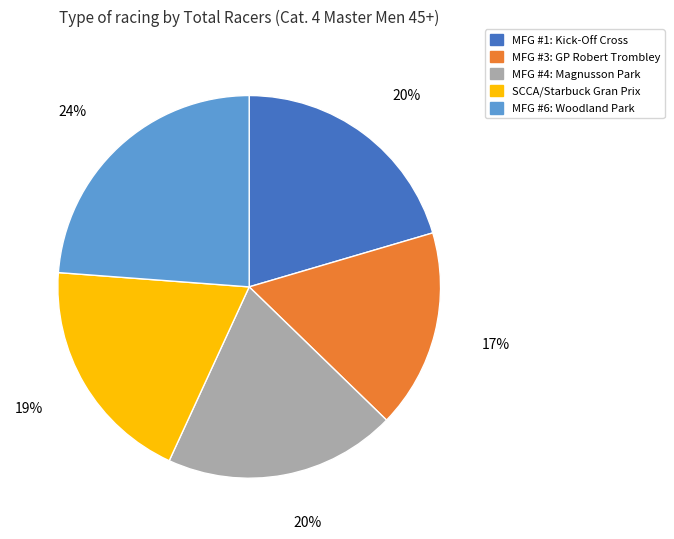

How many slices are in this pie chart?

5